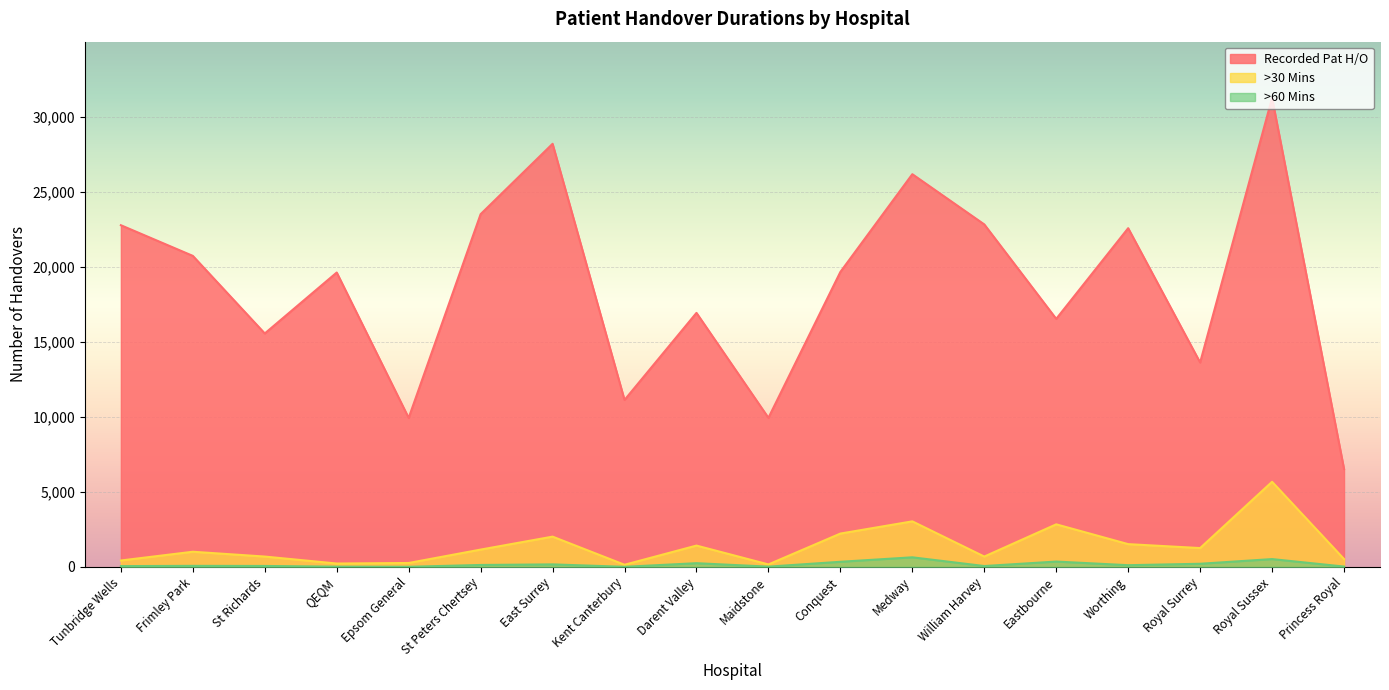

Reading left to right, extract all data points from this chart.

Recorded Pat H/O: 22768	20725	15556	19617	9930	23504	28193	11125	16927	9935	19655	26168	22822	16529	22570	13620	31248	6529
>30 Mins: 429	1012	691	227	263	1156	2019	145	1423	167	2223	3037	692	2839	1519	1257	5673	526
>60 Mins: 55	72	65	18	9	131	170	8	249	20	343	641	60	358	116	211	523	25